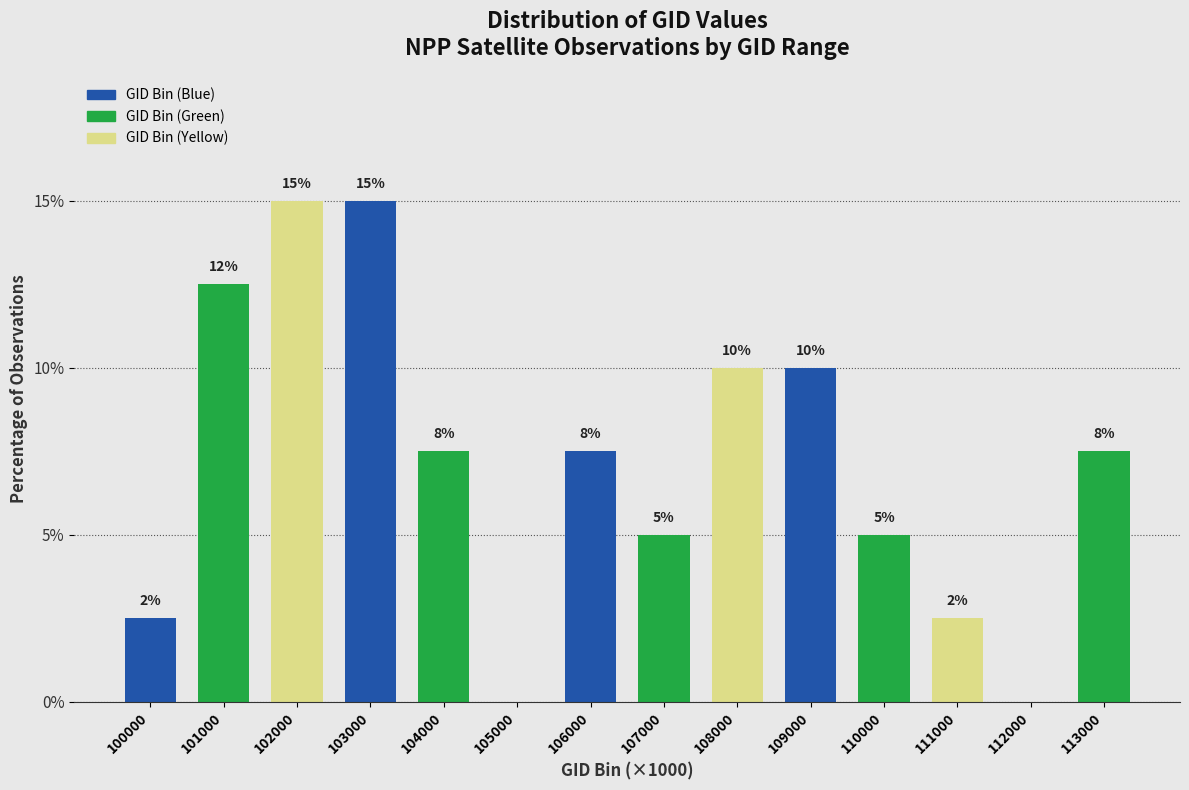

The value at 106000 is 5.1. True or false?

False